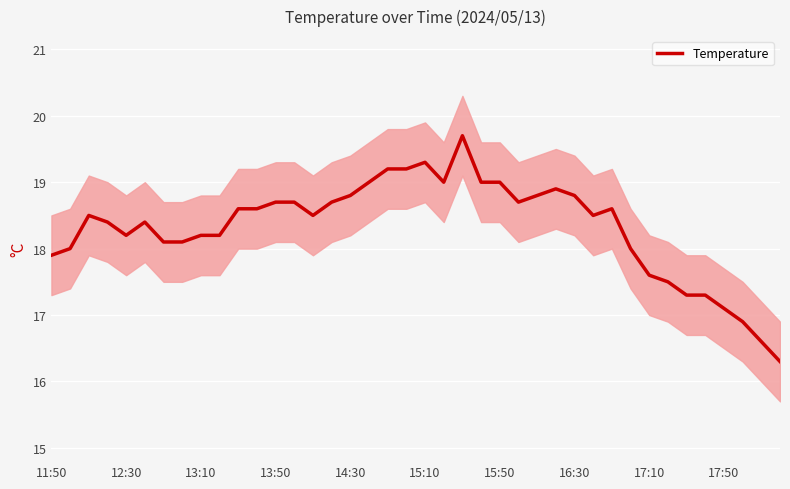

What is the greatest value displayed?

19.7